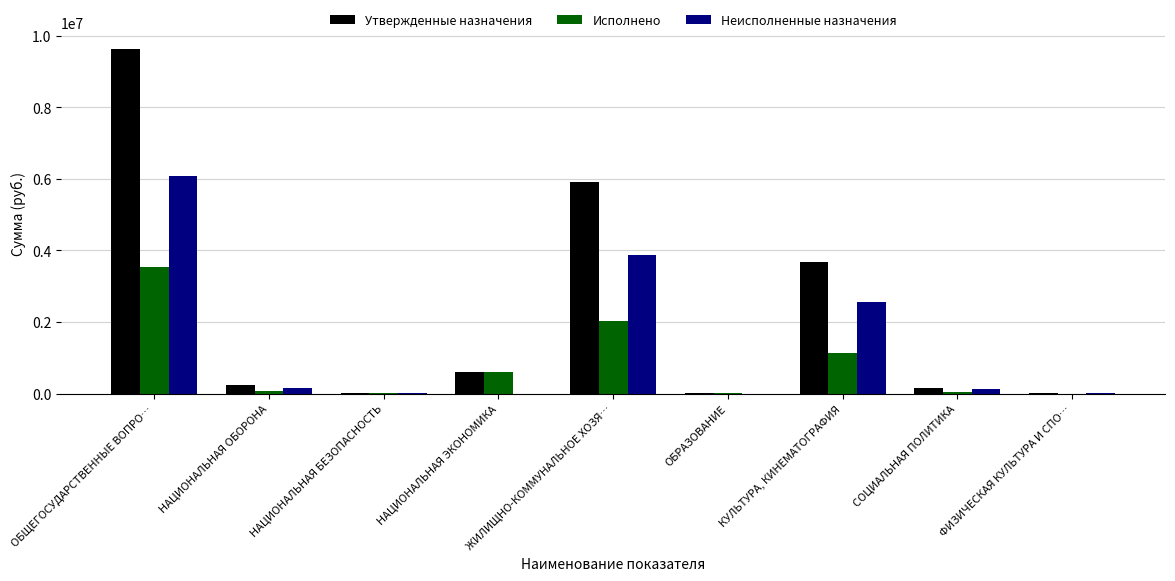

Are the bars horizontal?

No